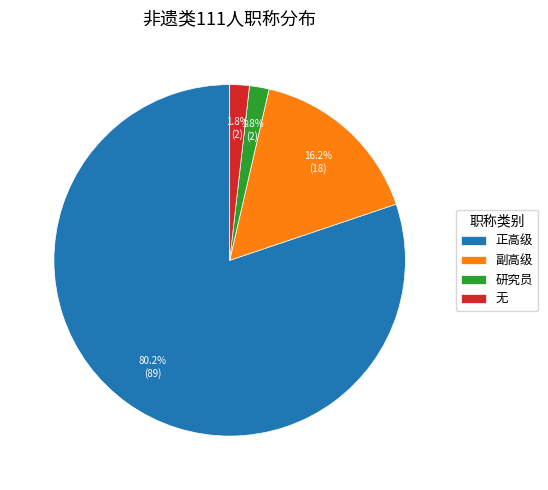

To the nearest percent, what is the combined percentage of 副高级 and 无?

18%